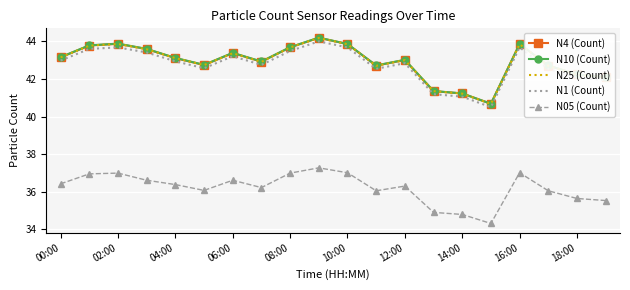

True or false: N05 (Count) and N1 (Count) intersect in this chart.

False